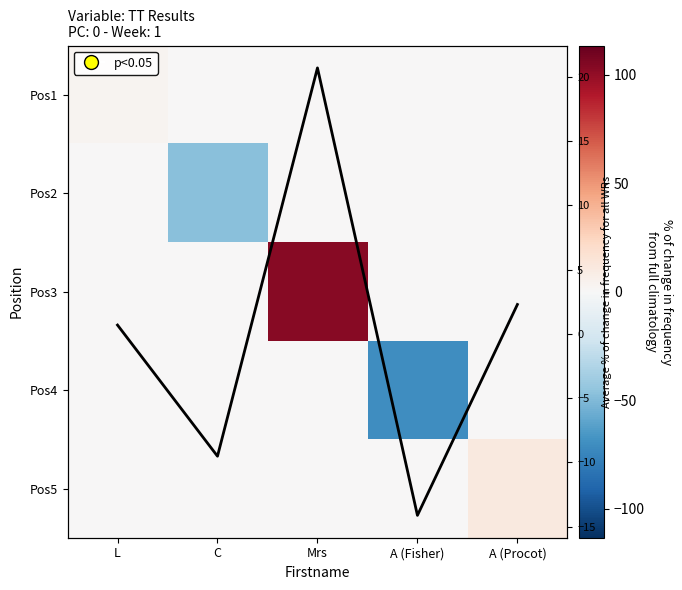

Rank the categories by Avg relative time value from highest to lowest.

Mrs, A (Procot), L, C, A (Fisher)